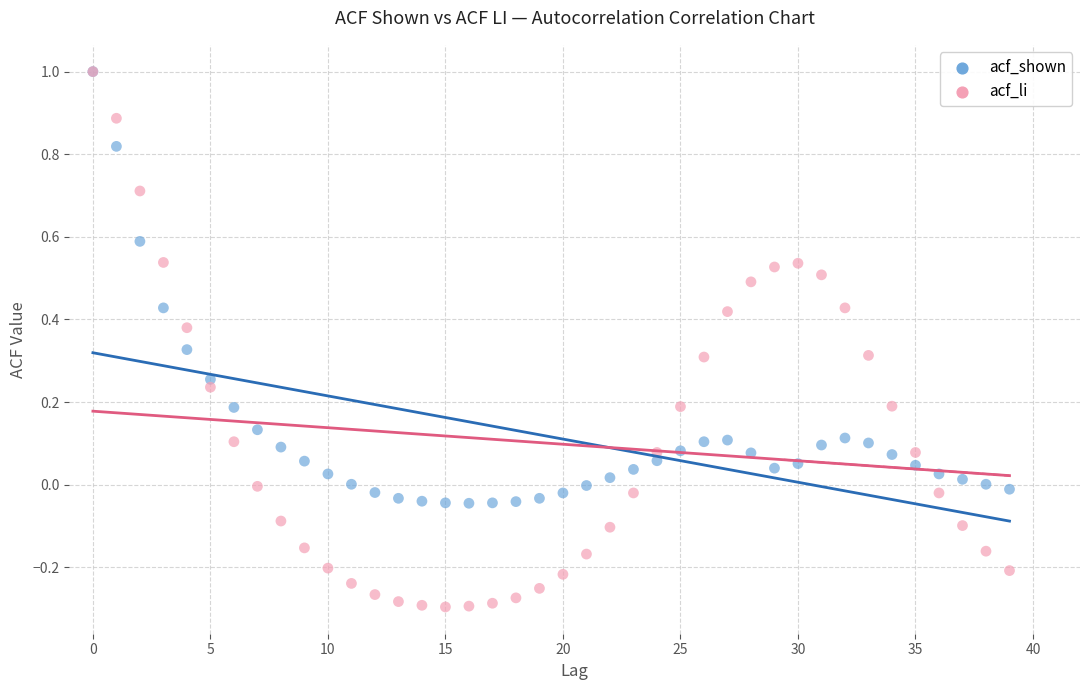

Which series has the widest spread of Y values?

acf_li